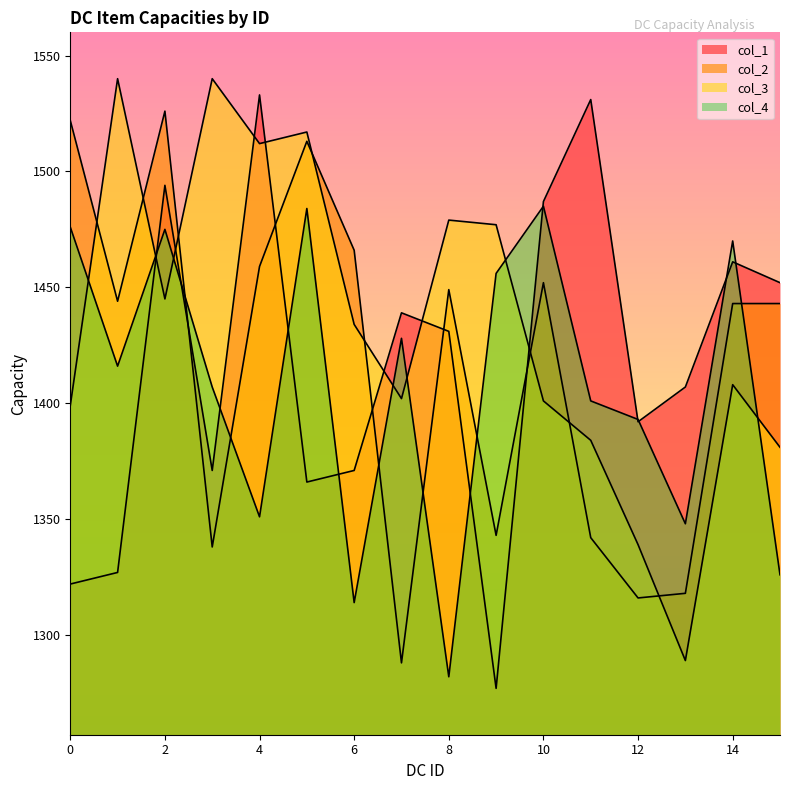

True or false: col_4 and col_3 intersect in this chart.

True